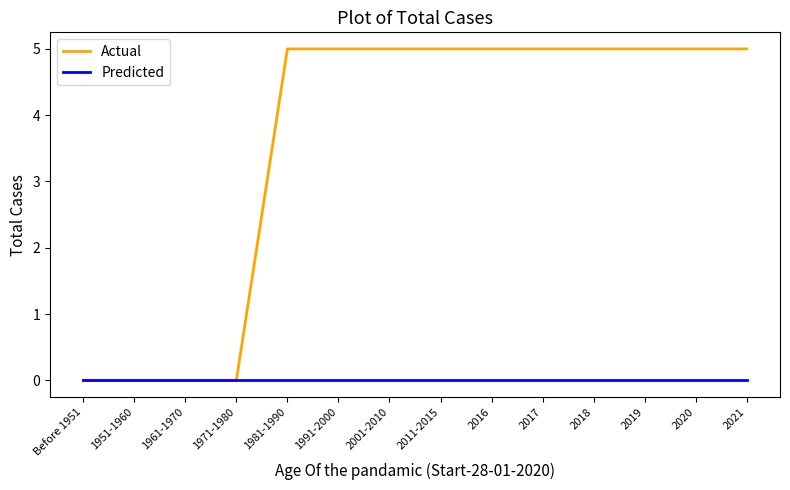

Does the chart have visible grid lines?

No